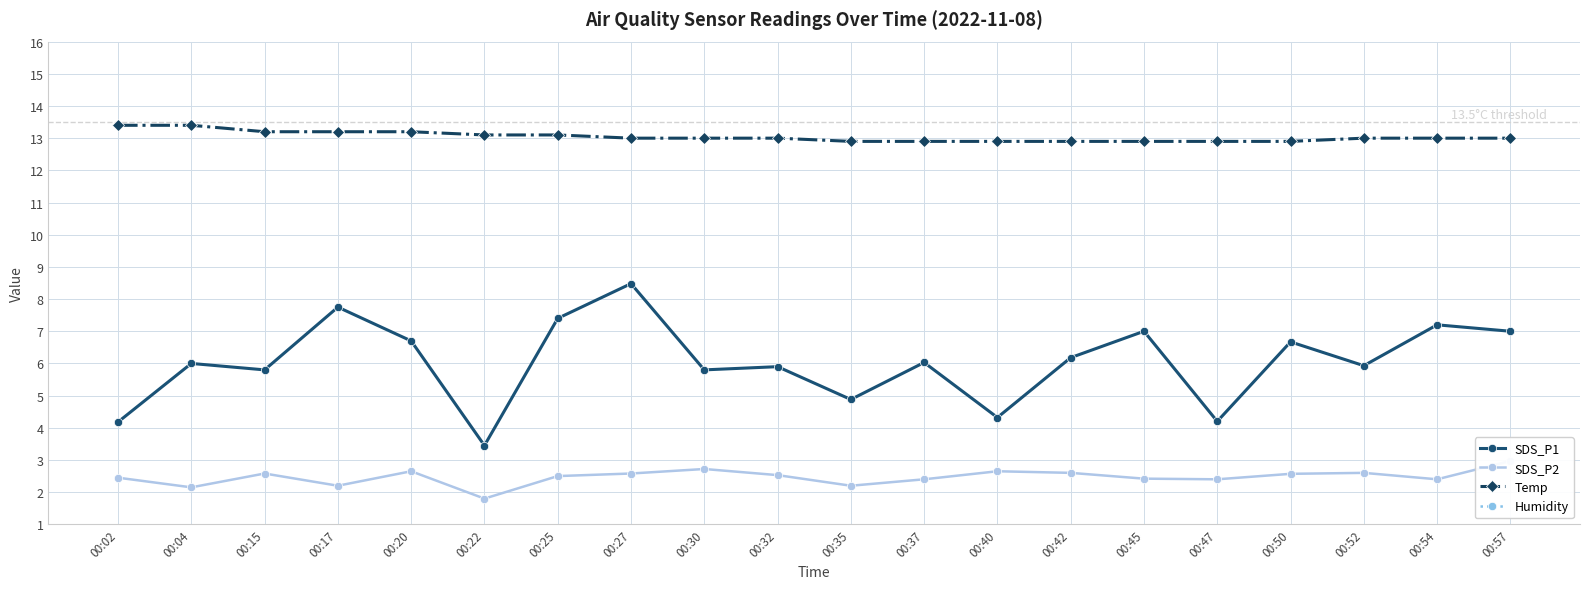

Reading left to right, list all the values displayed in this chart.

SDS_P1: 4.2	6.0	5.8	7.8	6.7	3.5	7.4	8.5	5.8	5.9	4.9	6.0	4.3	6.2	7.0	4.2	6.7	5.9	7.2	7.0
SDS_P2: 2.5	2.1	2.6	2.2	2.6	1.8	2.5	2.6	2.7	2.5	2.2	2.4	2.6	2.6	2.4	2.4	2.6	2.6	2.4	3.0
Temp: 13.4	13.4	13.2	13.2	13.2	13.1	13.1	13.0	13.0	13.0	12.9	12.9	12.9	12.9	12.9	12.9	12.9	13.0	13.0	13.0
Humidity: 99.9	99.9	99.9	99.9	99.9	99.9	99.9	99.9	99.9	99.9	99.9	99.9	99.9	99.9	99.9	99.9	99.9	99.9	99.9	99.9